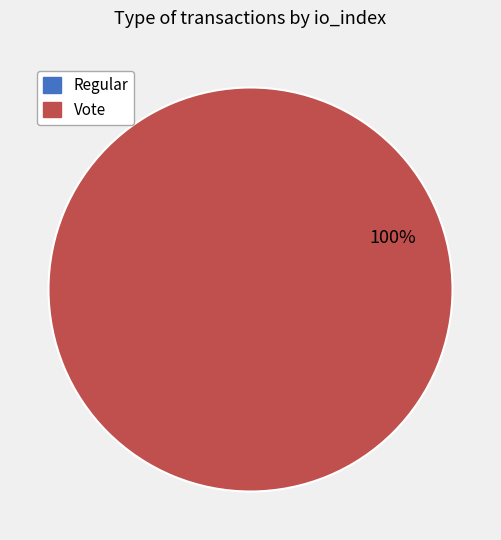

Which category has the biggest portion of the pie?

Vote